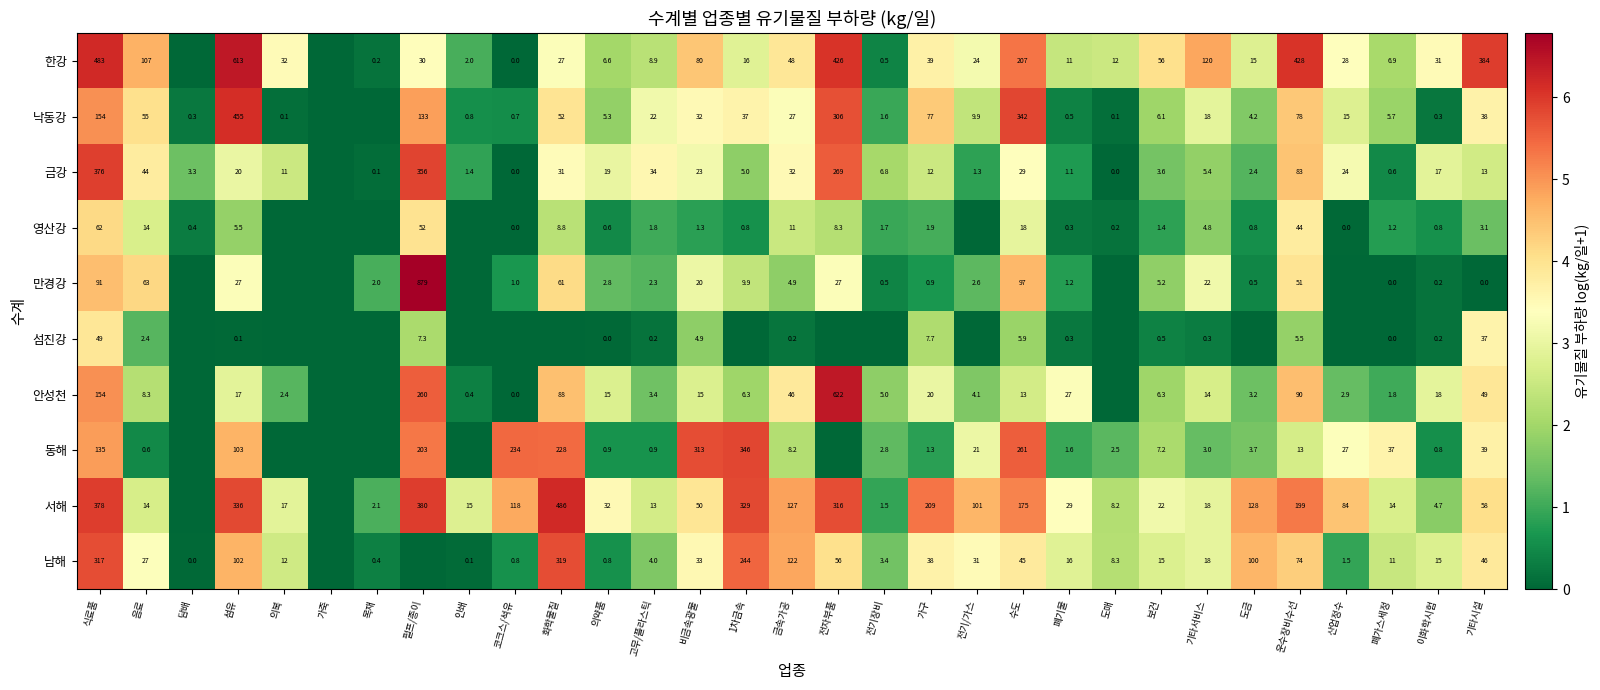

Rank the series at 수도 from lowest to highest value.

섬진강, 안성천, 영산강, 금강, 남해, 만경강, 서해, 한강, 동해, 낙동강